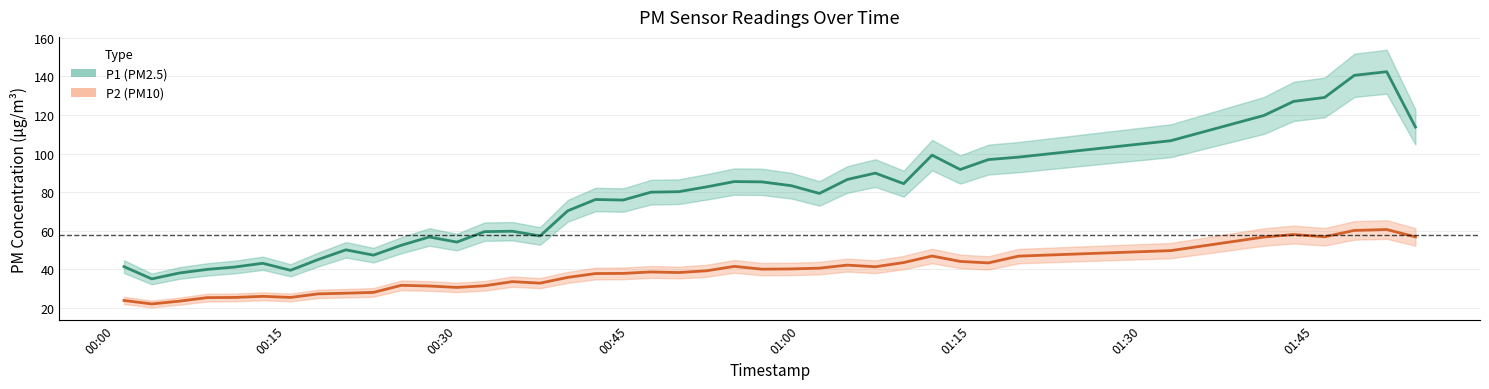

List the series in order of their peak value, highest first.

P1, P2